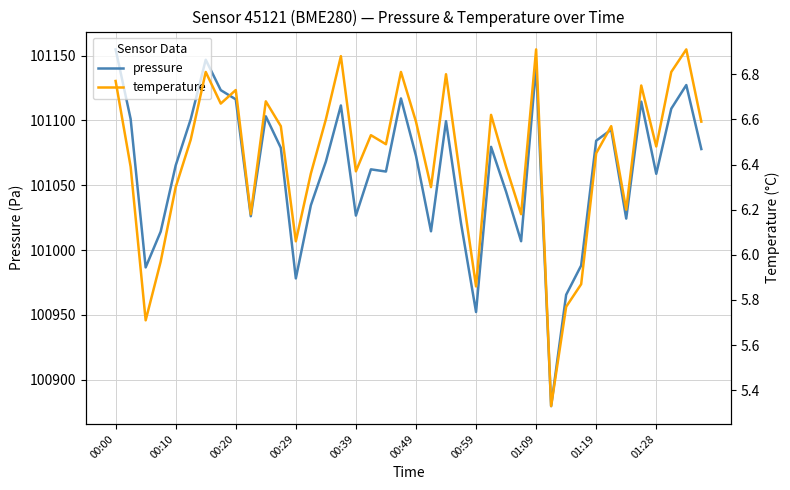

What is the highest value of the pressure series?

101154.8